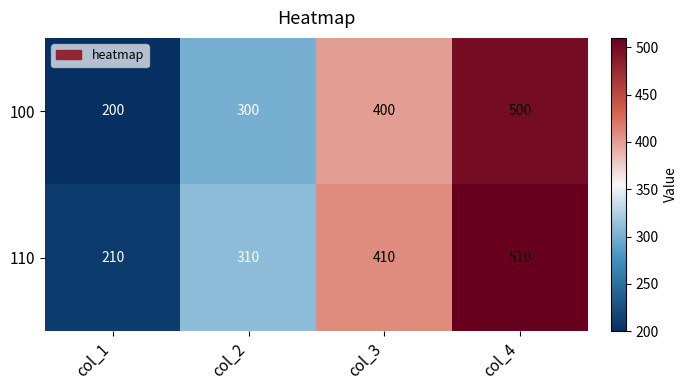

What is the difference between the highest and lowest values at col_4?

10